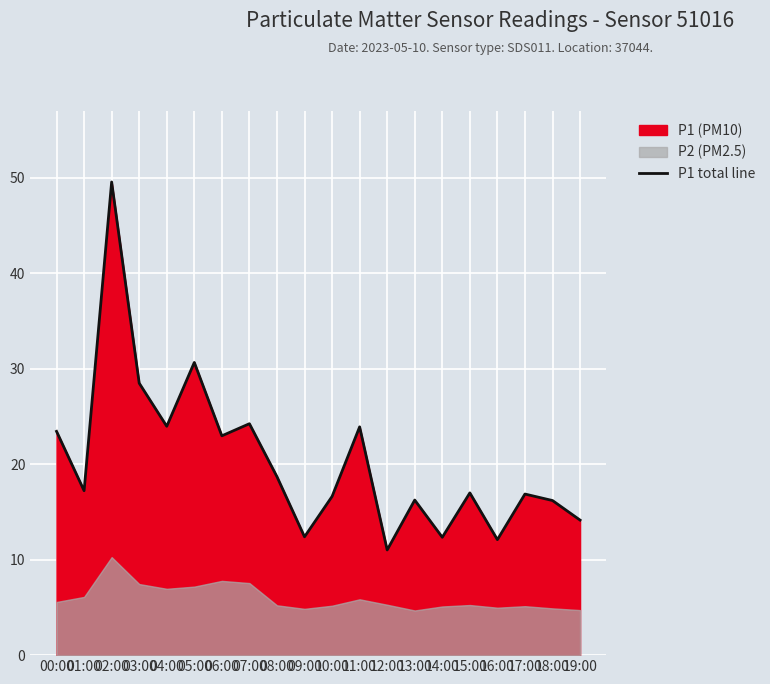

Reading left to right, what are all the values shown in this chart?

23.4	17.2	49.6	28.5	24.0	30.7	23.0	24.2	18.7	12.4	16.6	23.9	11.0	16.2	12.3	17.0	12.1	16.9	16.2	14.2